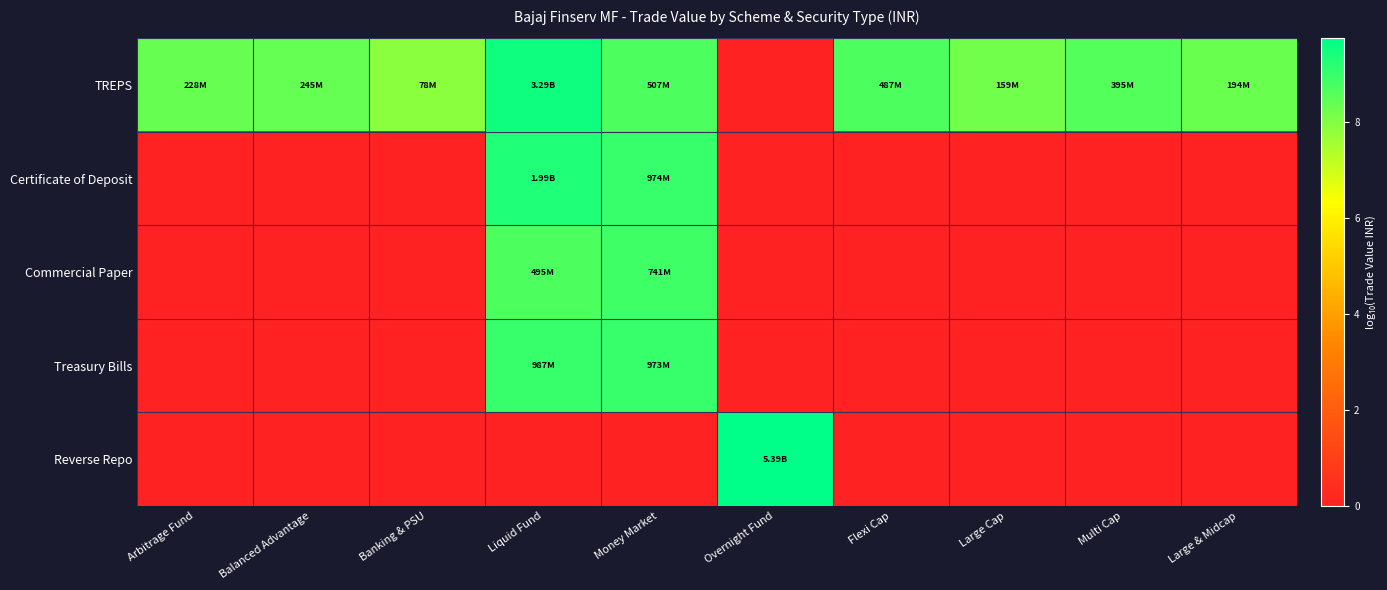

Reading left to right, transcribe all the data shown in this chart.

TREPS: Arbitrage Fund=8.4	Balanced Advantage=8.4	Banking & PSU=7.9	Liquid Fund=9.5	Money Market=8.7	Overnight Fund=0.0	Flexi Cap=8.7	Large Cap=8.2	Multi Cap=8.6	Large & Midcap=8.3
Certificate of Deposit: Arbitrage Fund=0.0	Balanced Advantage=0.0	Banking & PSU=0.0	Liquid Fund=9.3	Money Market=9.0	Overnight Fund=0.0	Flexi Cap=0.0	Large Cap=0.0	Multi Cap=0.0	Large & Midcap=0.0
Commercial Paper: Arbitrage Fund=0.0	Balanced Advantage=0.0	Banking & PSU=0.0	Liquid Fund=8.7	Money Market=8.9	Overnight Fund=0.0	Flexi Cap=0.0	Large Cap=0.0	Multi Cap=0.0	Large & Midcap=0.0
Treasury Bills: Arbitrage Fund=0.0	Balanced Advantage=0.0	Banking & PSU=0.0	Liquid Fund=9.0	Money Market=9.0	Overnight Fund=0.0	Flexi Cap=0.0	Large Cap=0.0	Multi Cap=0.0	Large & Midcap=0.0
Reverse Repo: Arbitrage Fund=0.0	Balanced Advantage=0.0	Banking & PSU=0.0	Liquid Fund=0.0	Money Market=0.0	Overnight Fund=9.7	Flexi Cap=0.0	Large Cap=0.0	Multi Cap=0.0	Large & Midcap=0.0